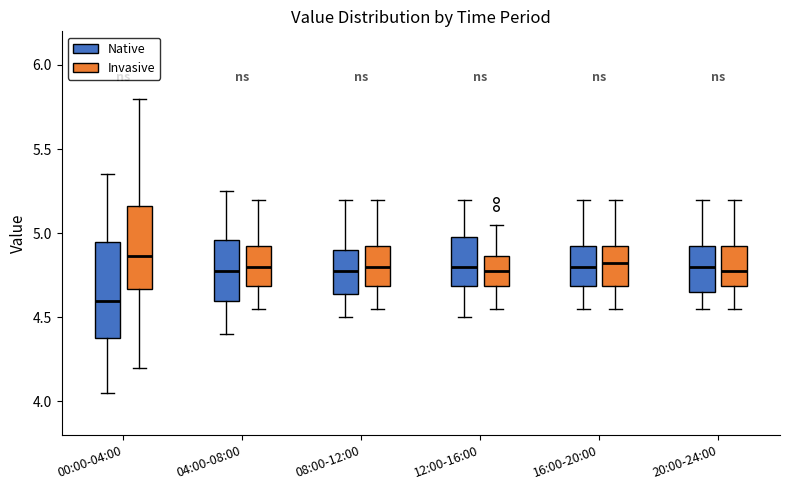

Comparing the boxes themselves (not the whiskers), which one is the tallest?

00:00-04:00 (Native)